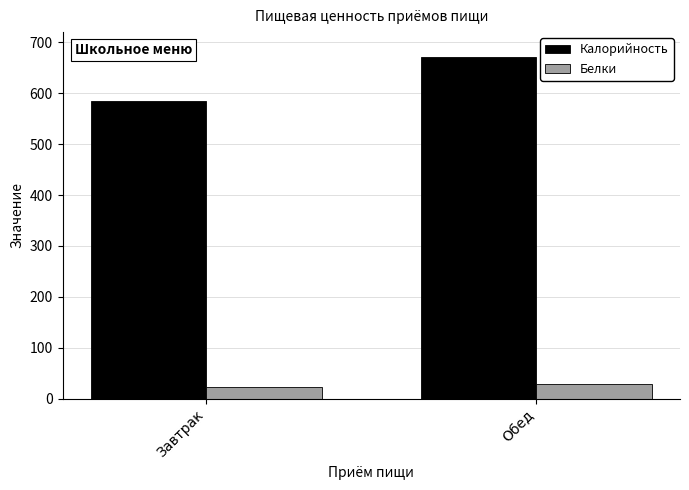

Count the number of categories in the chart.

2